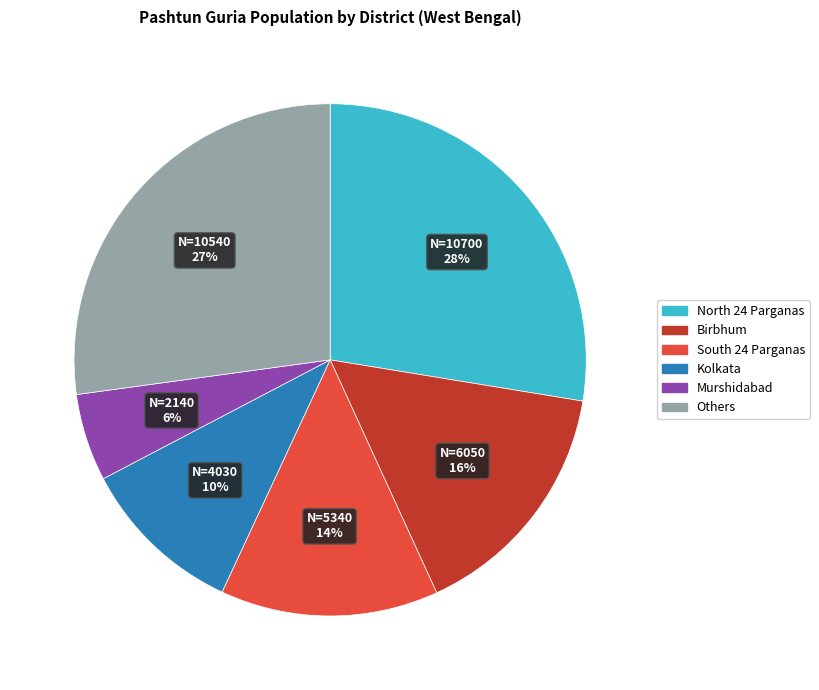

To the nearest percent, what is the average slice percentage?

17%